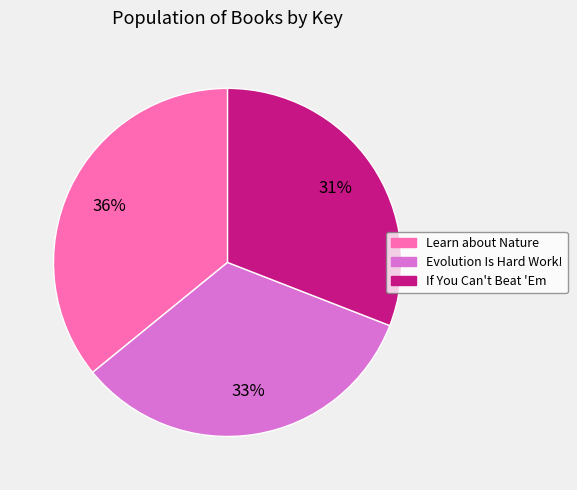

Is there a majority slice in this chart?

No